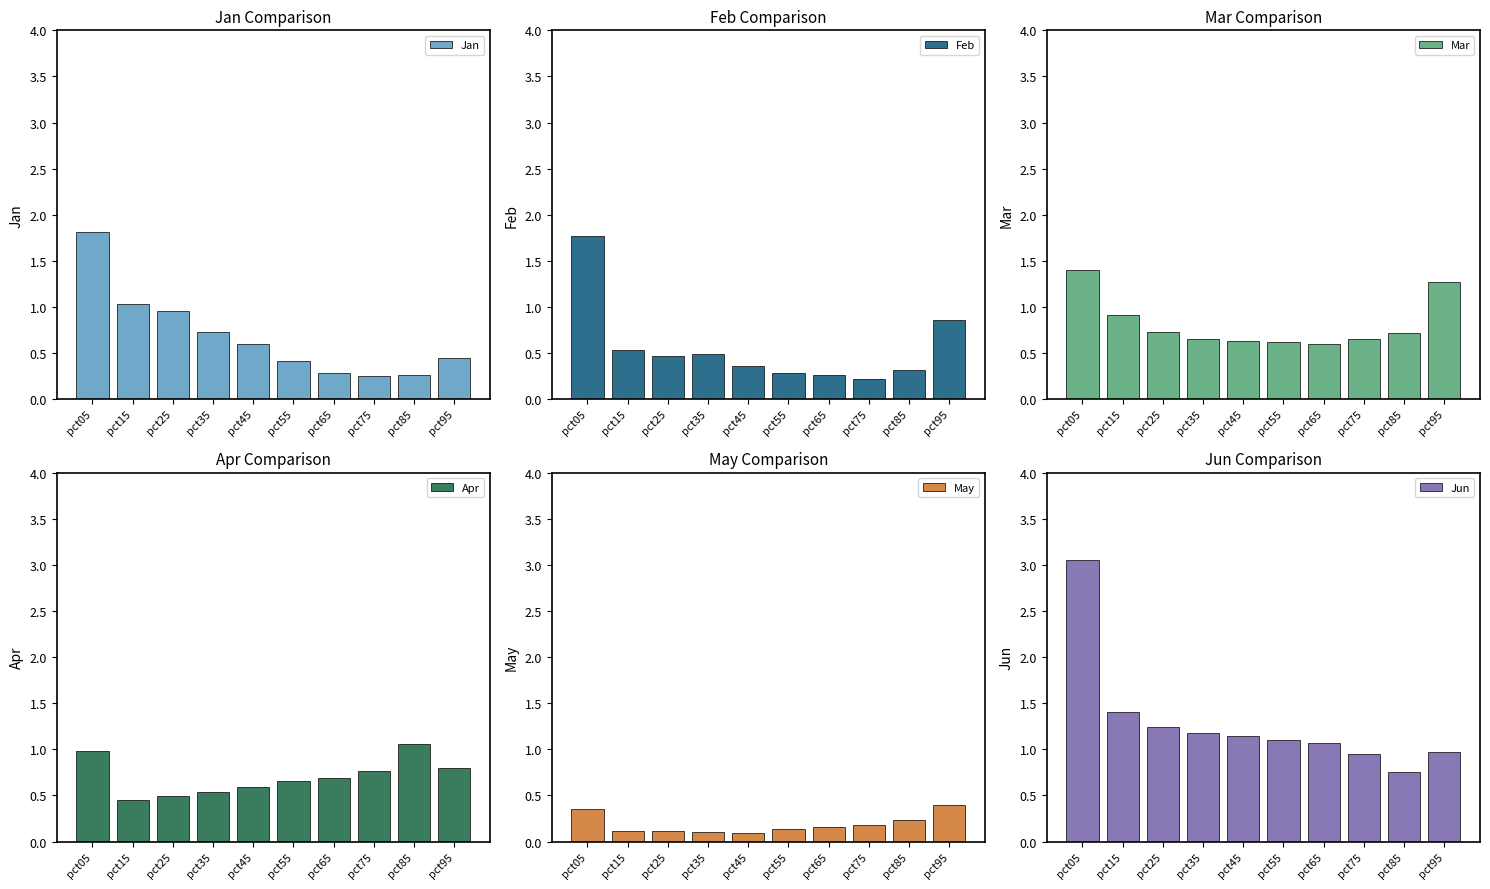

Does the chart contain stacked bars?

No